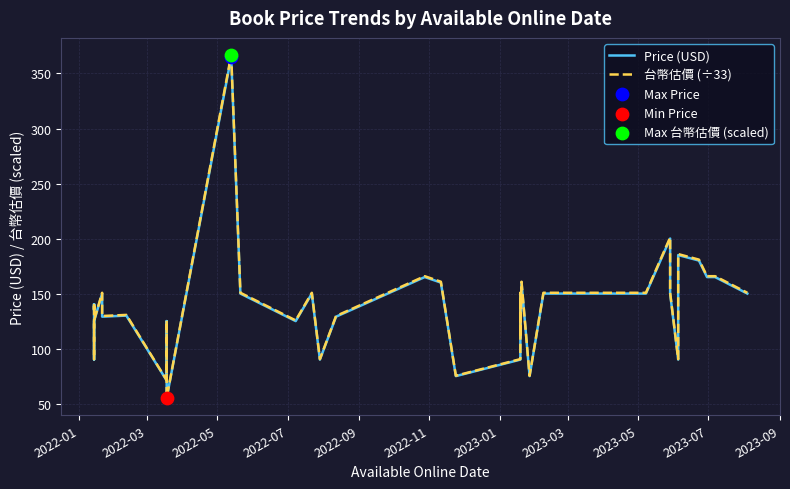

Is the value of Price (USD) at 36 greater than the value of 台幣估價 (÷33) at 22?

Yes